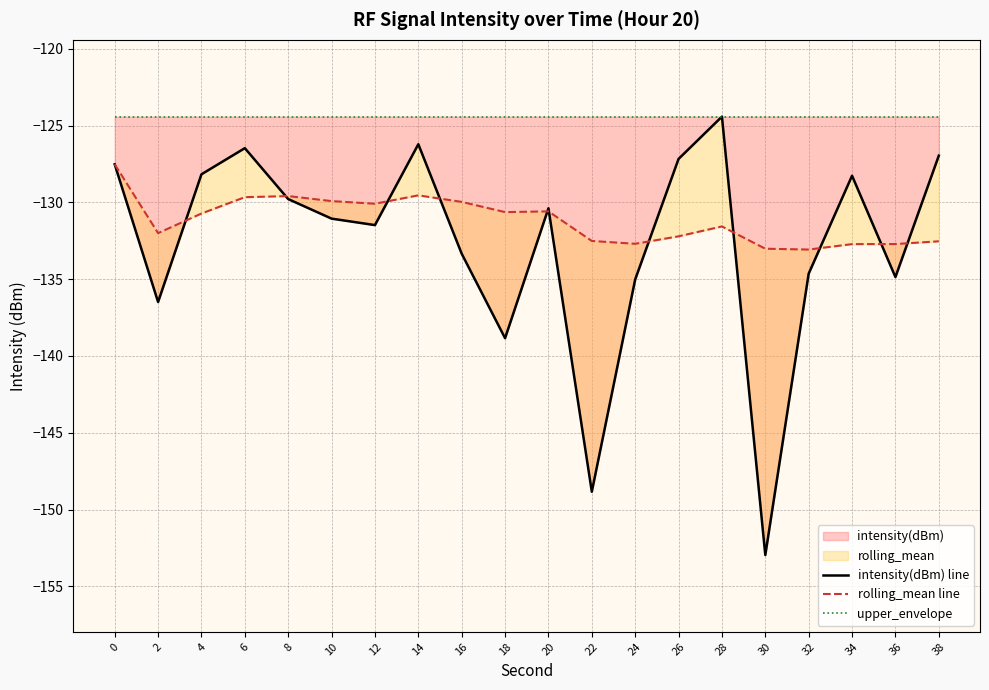

Reading right to left, transcribe all the data shown in this chart.

intensity(dBm) line: -127.0	-134.9	-128.3	-134.6	-153.0	-124.4	-127.2	-135.0	-148.8	-130.4	-138.8	-133.3	-126.2	-131.5	-131.1	-129.8	-126.5	-128.2	-136.5	-127.5
rolling_mean line: -132.5	-132.7	-132.7	-133.1	-133.0	-131.6	-132.2	-132.7	-132.5	-130.6	-130.6	-130.0	-129.5	-130.1	-129.9	-129.6	-129.7	-130.7	-132.0	-127.5
upper_envelope: -124.4	-124.4	-124.4	-124.4	-124.4	-124.4	-124.4	-124.4	-124.4	-124.4	-124.4	-124.4	-124.4	-124.4	-124.4	-124.4	-124.4	-124.4	-124.4	-124.4